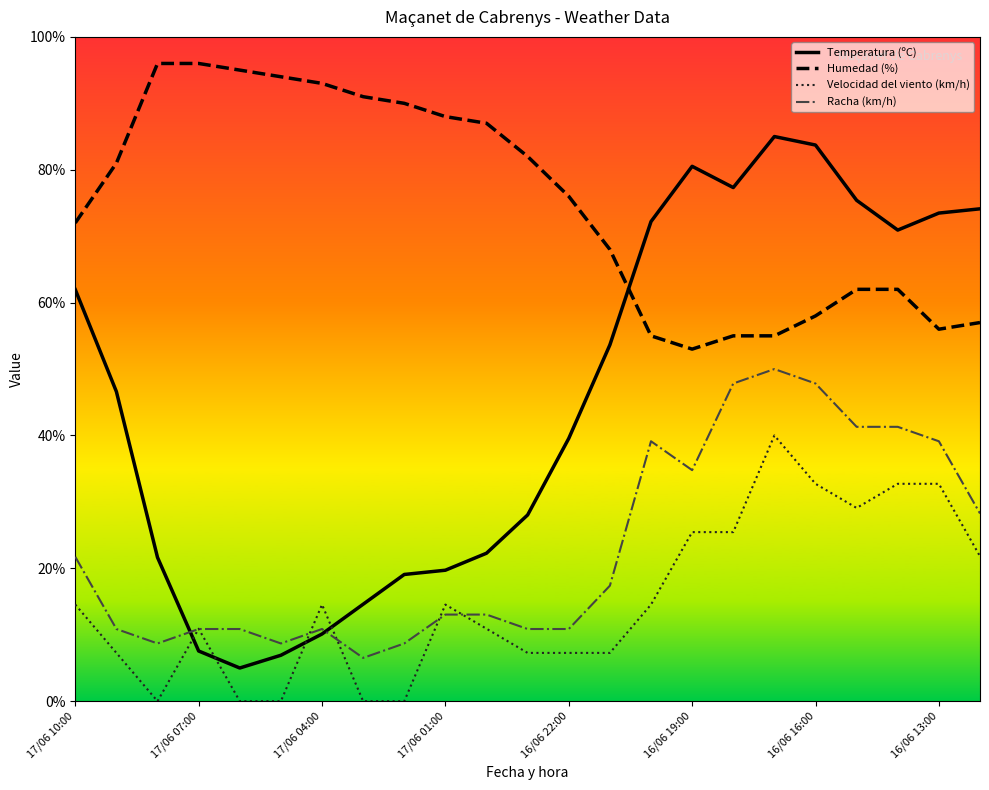

True or false: Velocidad del viento (km/h) and Humedad (%) intersect in this chart.

False